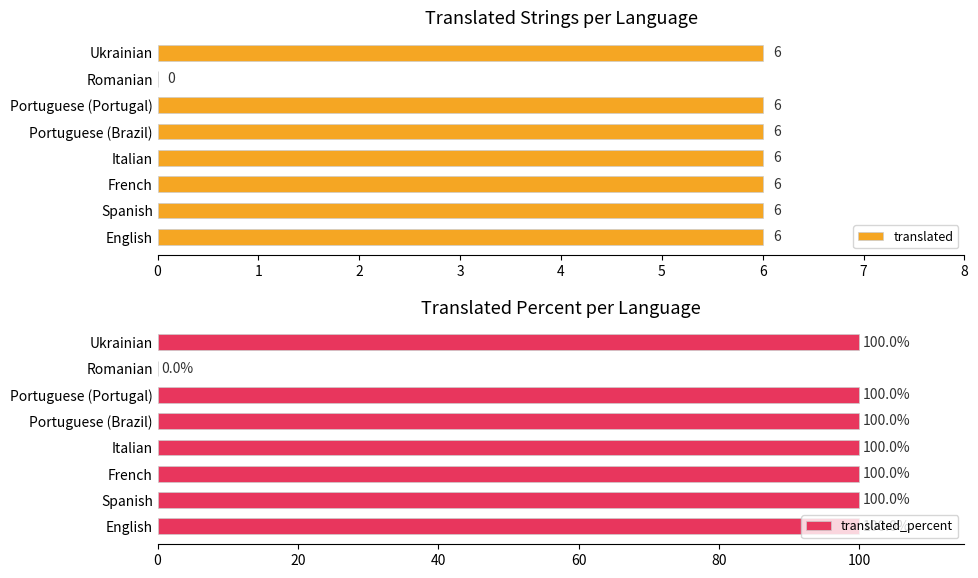

What is the sum of all translated values?

42